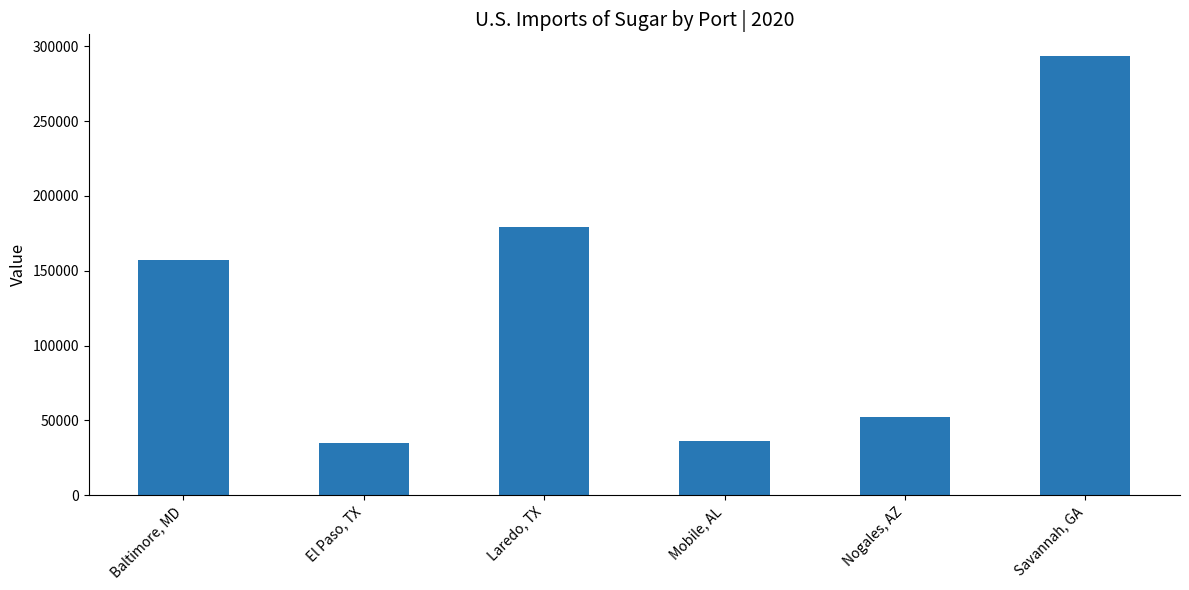

Are the bars horizontal?

No